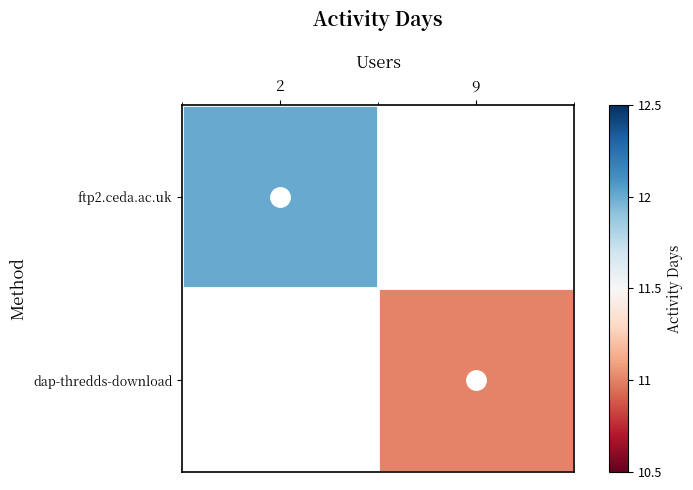

Which has a higher value, 9 or 2?

2